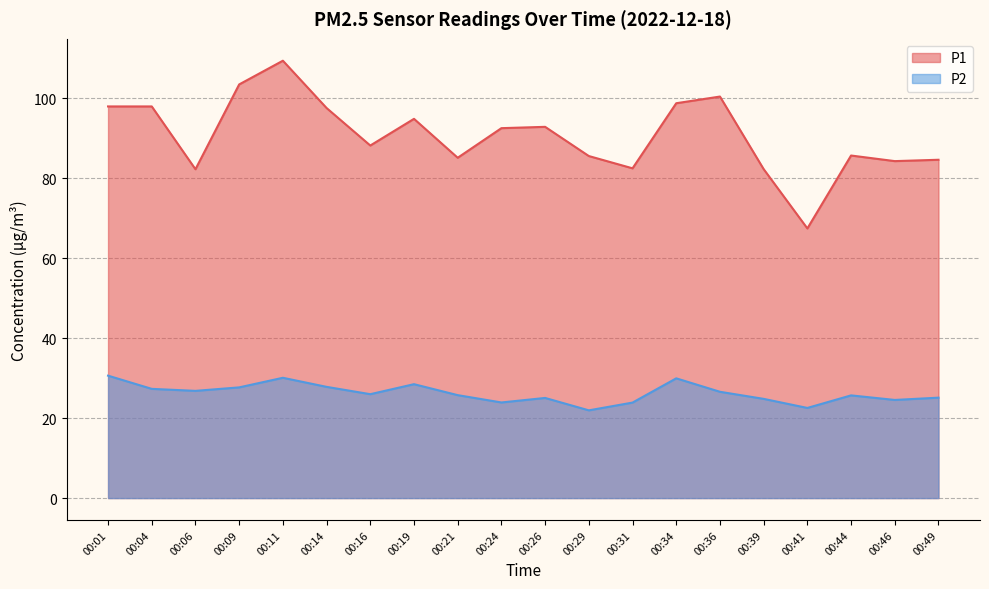

What is the difference between the maximum and minimum values in the P2 series?

8.7